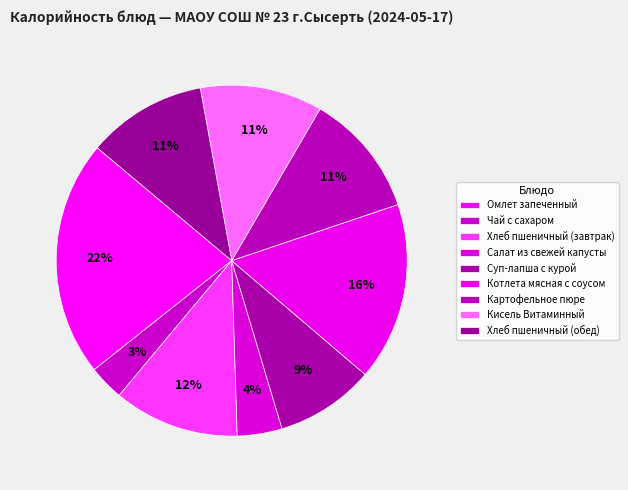

How many segments does this pie chart have?

9